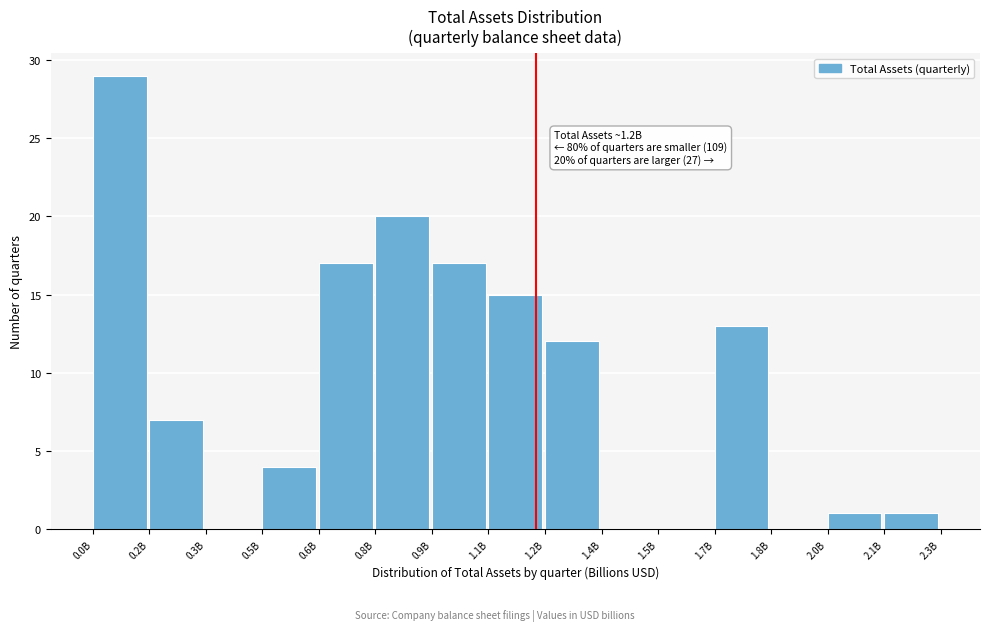

Reading left to right, list all the values displayed in this chart.

0.0B=29	0.2B=7	0.3B=0	0.5B=4	0.6B=17	0.8B=20	0.9B=17	1.1B=15	1.2B=12	1.4B=0	1.5B=0	1.7B=13	1.8B=0	2.0B=1	2.1B=1